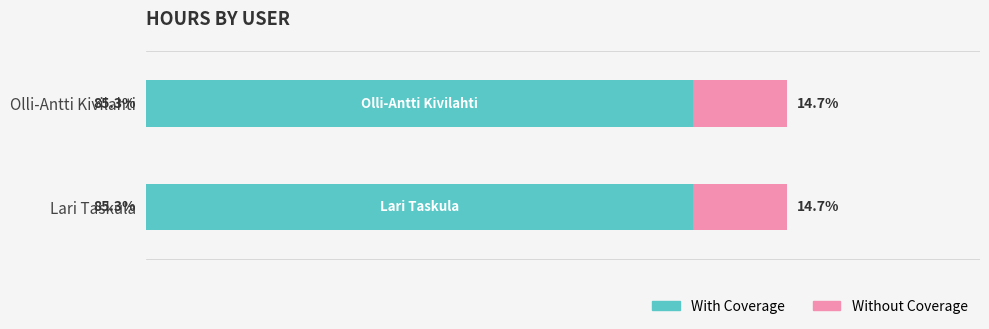

List the series in order of their peak value, highest first.

With Coverage, Without Coverage